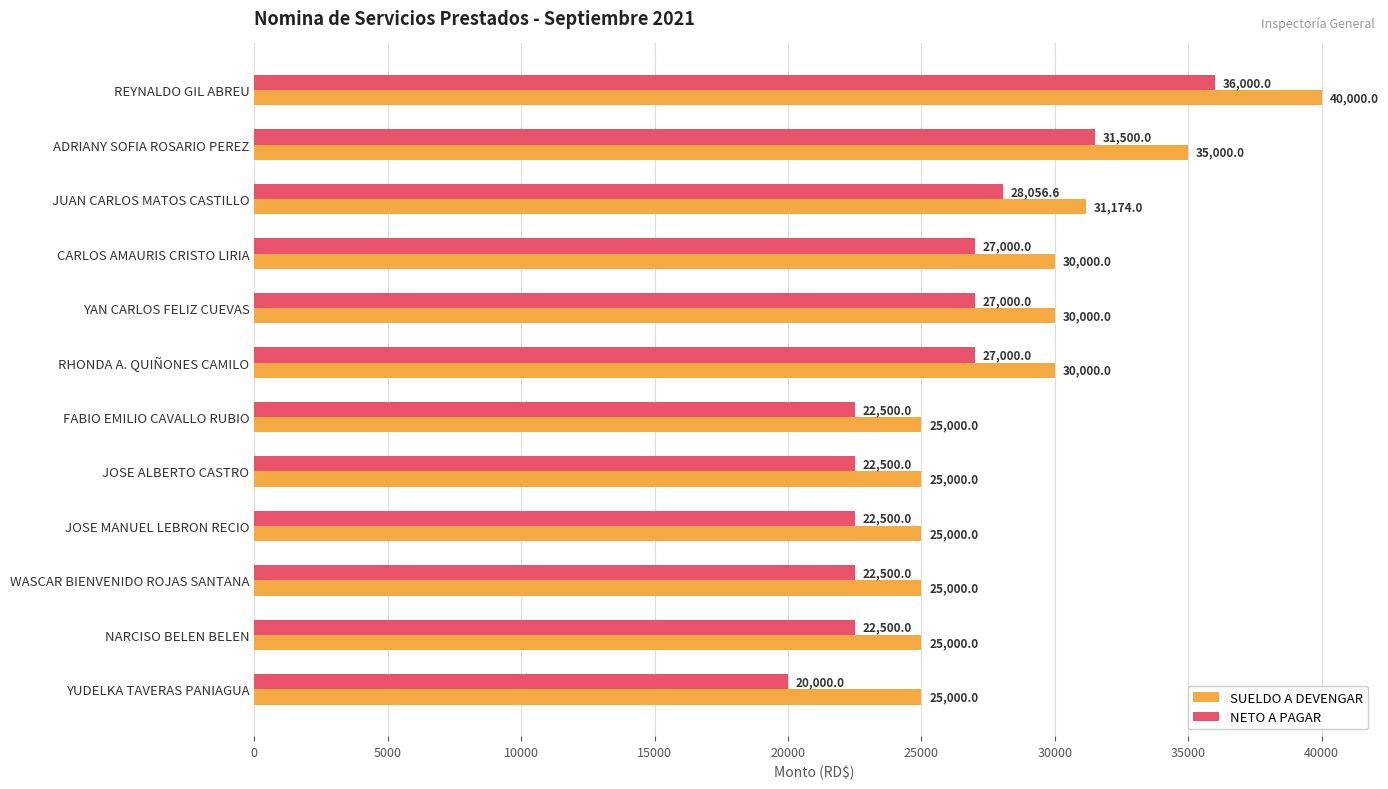

Rank the series by their maximum value, from lowest to highest.

NETO A PAGAR, SUELDO A DEVENGAR